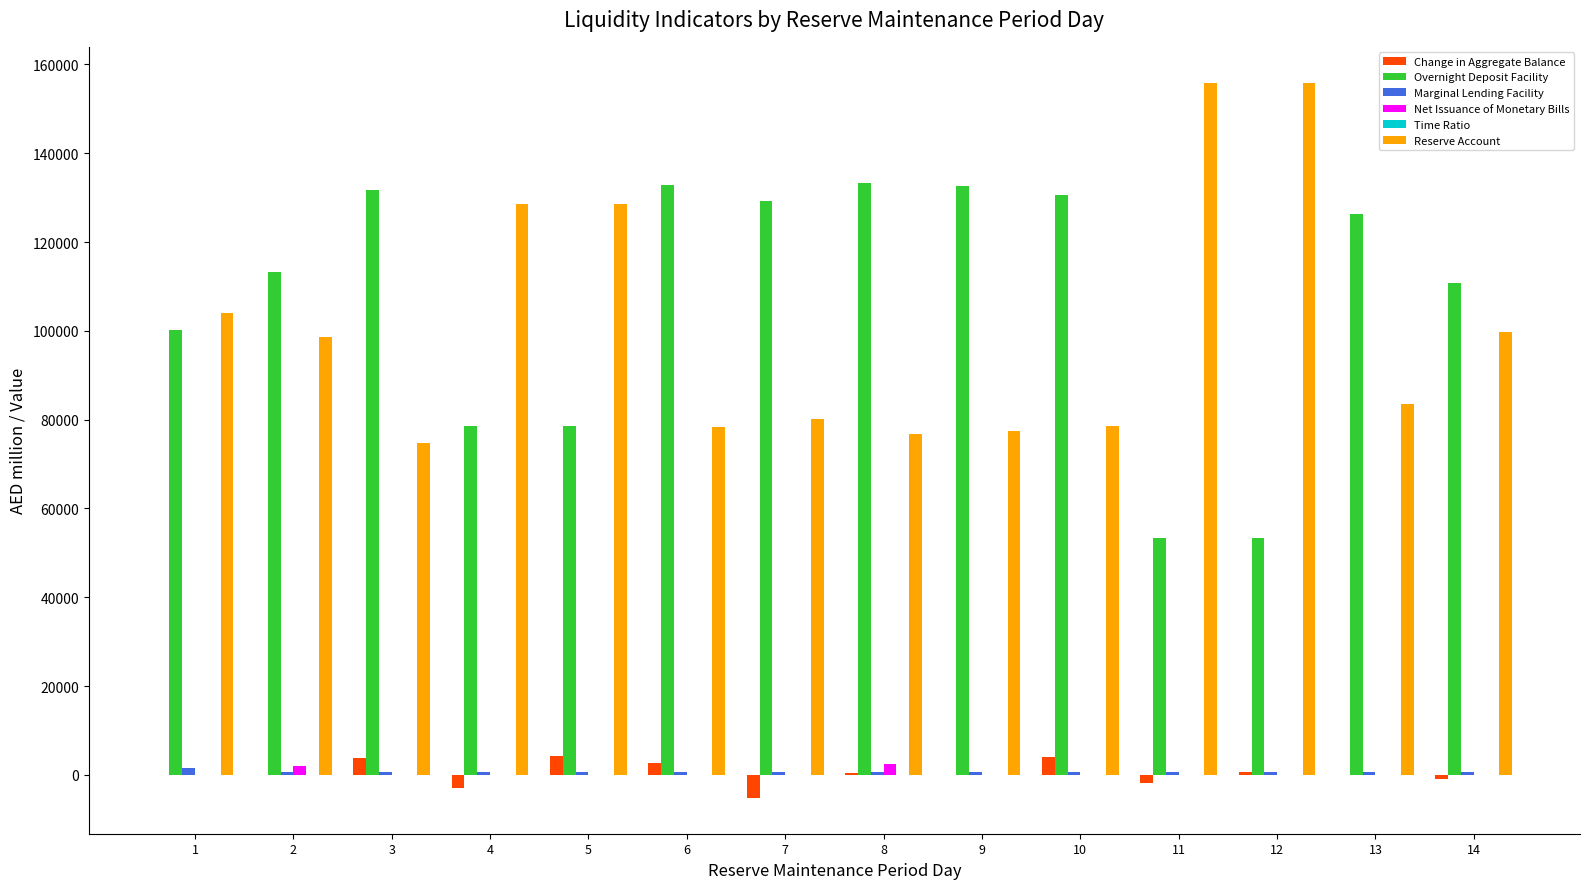

Is it true that Reserve Account equals 78607.4 at 10?

True